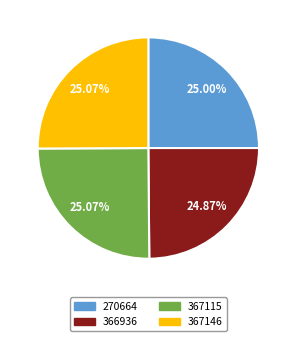

Is there any slice that represents more than half of the pie?

No